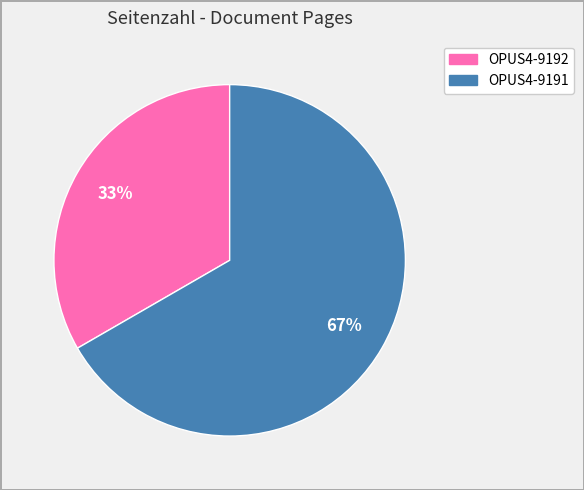

Is the sum of OPUS4-9191 and OPUS4-9192 greater than half?

Yes